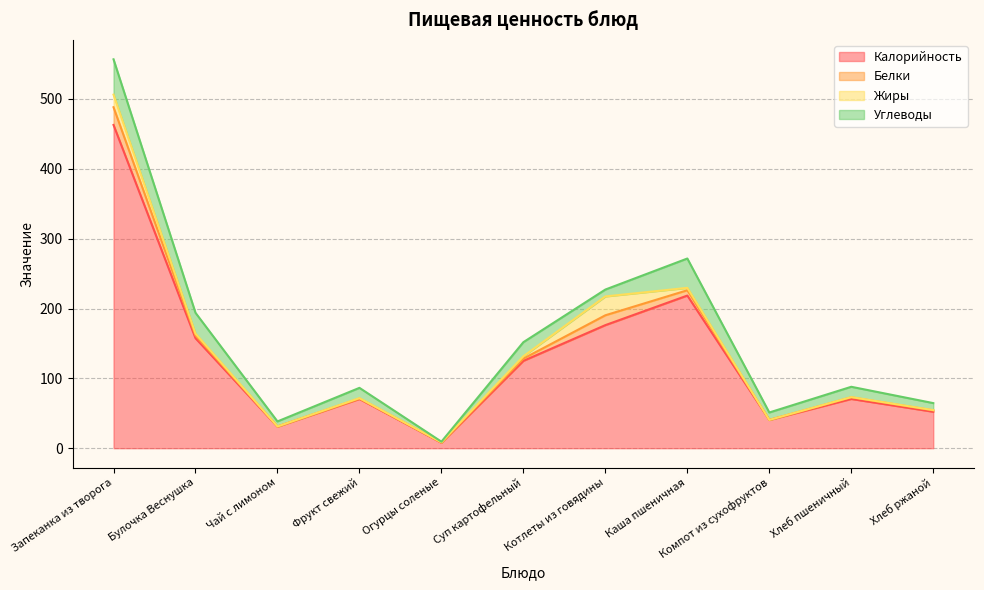

Count the number of data series in this chart.

4